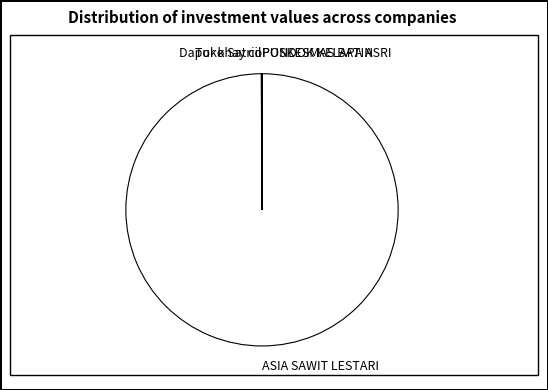

Which category has the biggest portion of the pie?

ASIA SAWIT LESTARI